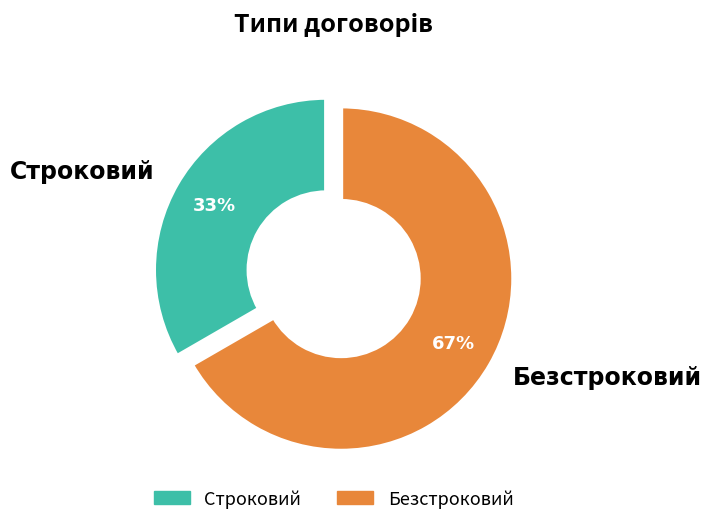

Count the number of slices in the pie.

2